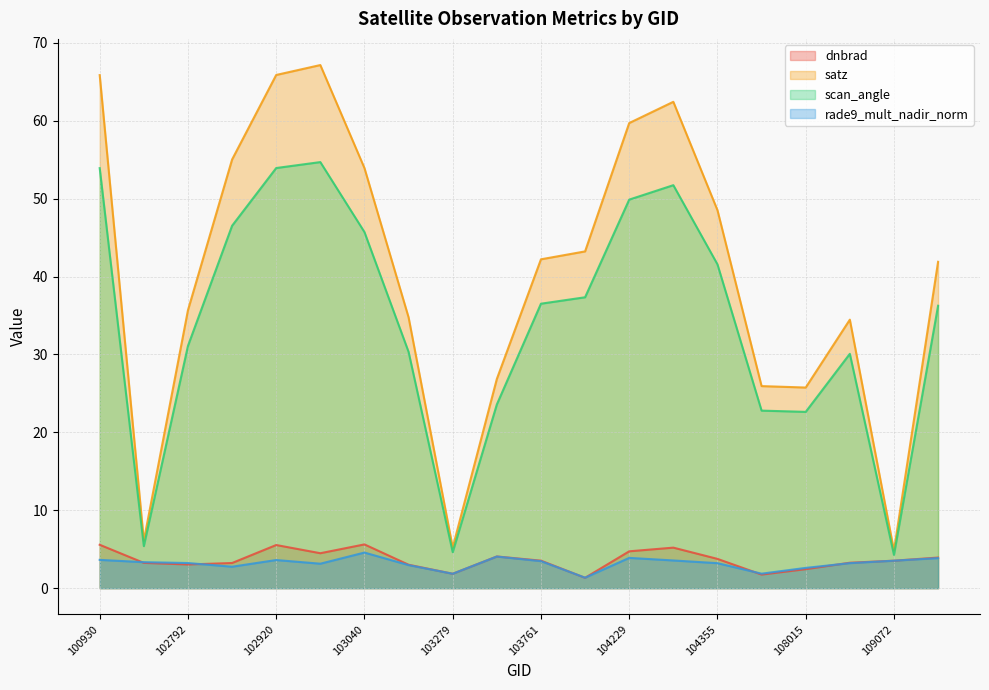

What value does the rade9_mult_nadir_norm series have at 103032?

3.1